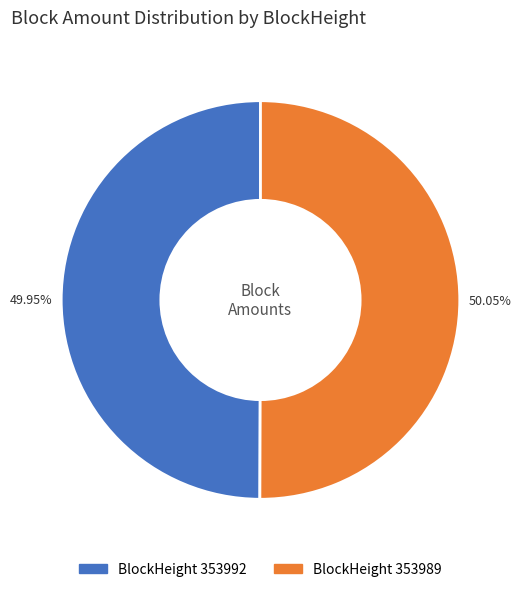

Is there a majority slice in this chart?

Yes